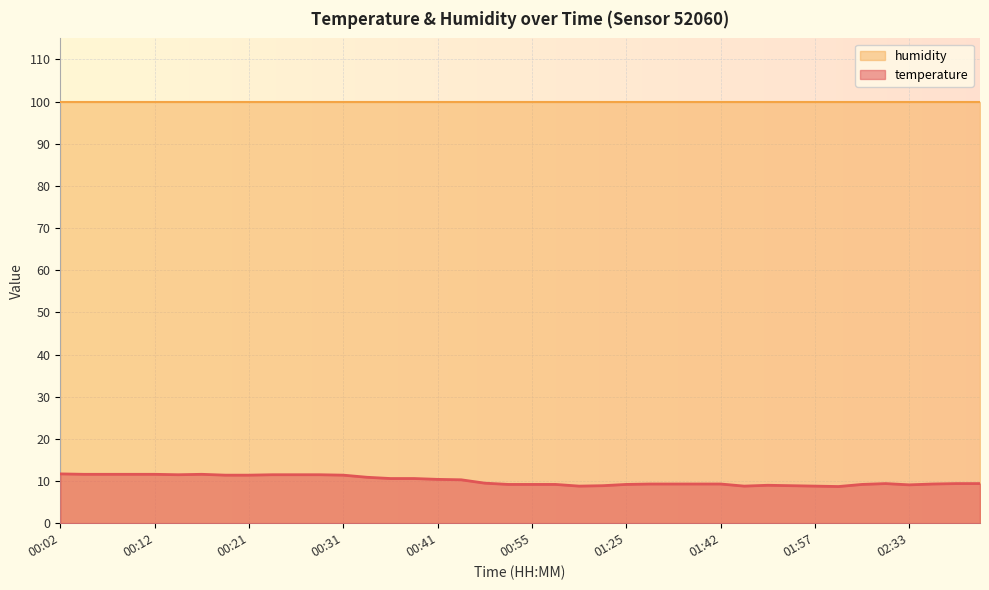

What is the difference between the maximum and minimum values?

3.0